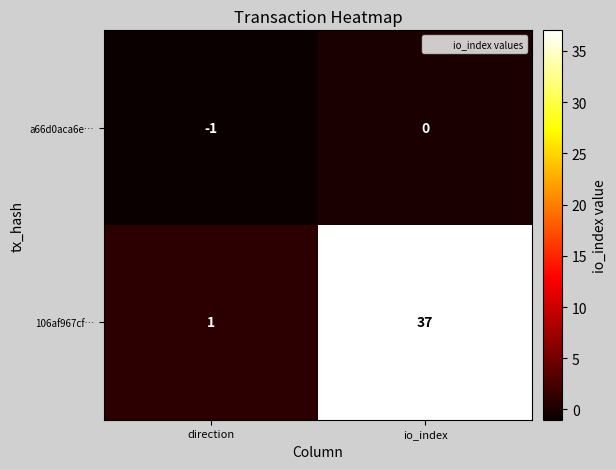

What is the difference between the maximum and minimum values in the 106af967cf… series?

36